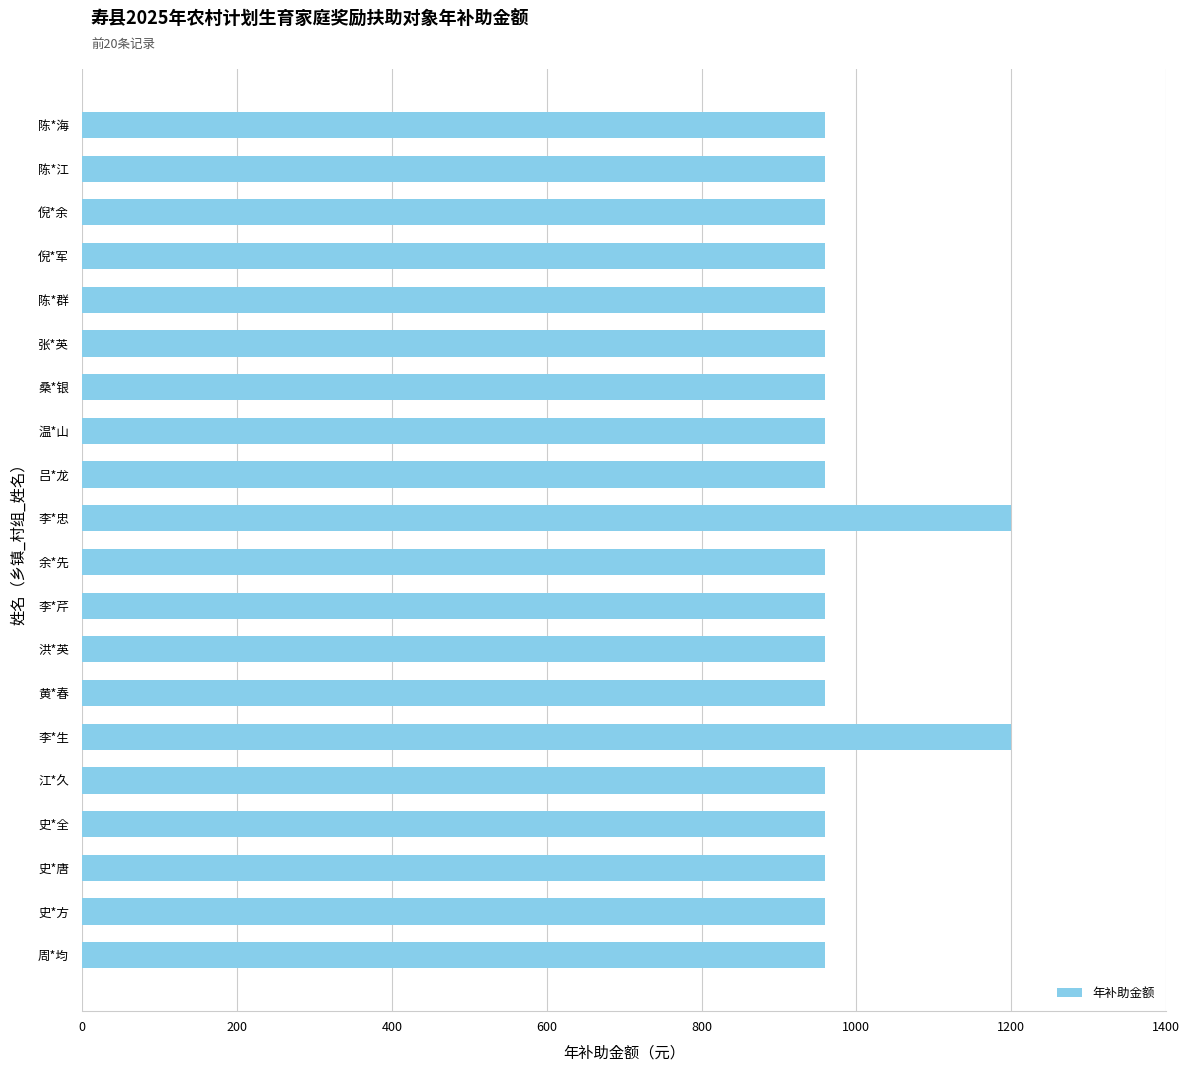

What value does the data have at 江*久?

960